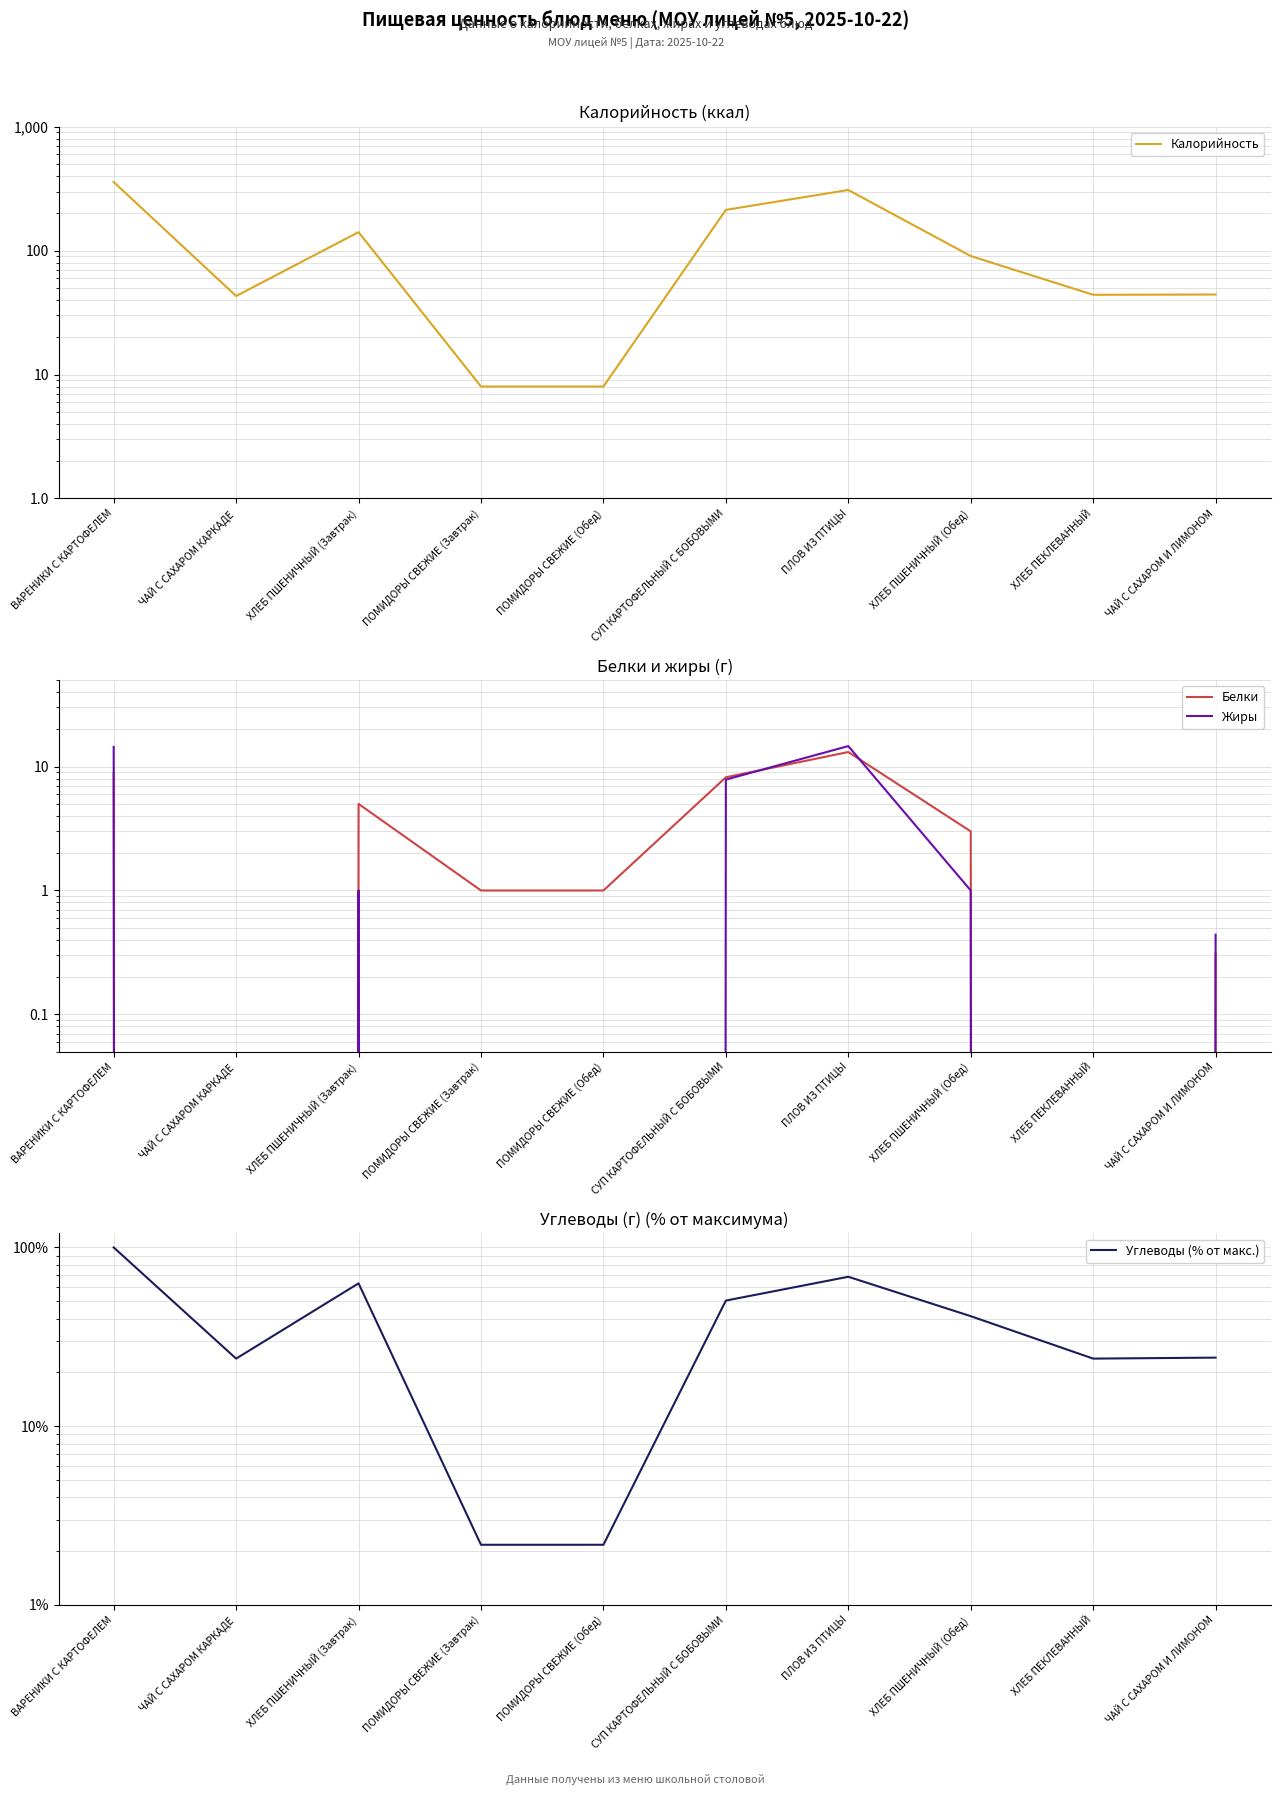

Reading left to right, list all the values displayed in this chart.

Калорийность: ВАРЕНИКИ С КАРТОФЕЛЕМ=357.9	ЧАЙ С САХАРОМ КАРКАДЕ=43.0	ХЛЕБ ПШЕНИЧНЫЙ (Завтрак)=141.0	ПОМИДОРЫ СВЕЖИЕ (Завтрак)=8.0	ПОМИДОРЫ СВЕЖИЕ (Обед)=8.0	СУП КАРТОФЕЛЬНЫЙ С БОБОВЫМИ=213.2	ПЛОВ ИЗ ПТИЦЫ=308.5	ХЛЕБ ПШЕНИЧНЫЙ (Обед)=90.4	ХЛЕБ ПЕКЛЕВАННЫЙ=44.0	ЧАЙ С САХАРОМ И ЛИМОНОМ=44.2
Белки: ВАРЕНИКИ С КАРТОФЕЛЕМ=8.9	ЧАЙ С САХАРОМ КАРКАДЕ=0.0	ХЛЕБ ПШЕНИЧНЫЙ (Завтрак)=5.0	ПОМИДОРЫ СВЕЖИЕ (Завтрак)=1.0	ПОМИДОРЫ СВЕЖИЕ (Обед)=1.0	СУП КАРТОФЕЛЬНЫЙ С БОБОВЫМИ=8.2	ПЛОВ ИЗ ПТИЦЫ=13.1	ХЛЕБ ПШЕНИЧНЫЙ (Обед)=3.0	ХЛЕБ ПЕКЛЕВАННЫЙ=0.0	ЧАЙ С САХАРОМ И ЛИМОНОМ=0.3
Жиры: ВАРЕНИКИ С КАРТОФЕЛЕМ=14.4	ЧАЙ С САХАРОМ КАРКАДЕ=0.0	ХЛЕБ ПШЕНИЧНЫЙ (Завтрак)=1.0	ПОМИДОРЫ СВЕЖИЕ (Завтрак)=0.0	ПОМИДОРЫ СВЕЖИЕ (Обед)=0.0	СУП КАРТОФЕЛЬНЫЙ С БОБОВЫМИ=7.8	ПЛОВ ИЗ ПТИЦЫ=14.6	ХЛЕБ ПШЕНИЧНЫЙ (Обед)=1.0	ХЛЕБ ПЕКЛЕВАННЫЙ=0.0	ЧАЙ С САХАРОМ И ЛИМОНОМ=0.4
Углеводы (% от макс.): ВАРЕНИКИ С КАРТОФЕЛЕМ=100.0	ЧАЙ С САХАРОМ КАРКАДЕ=23.9	ХЛЕБ ПШЕНИЧНЫЙ (Завтрак)=63.0	ПОМИДОРЫ СВЕЖИЕ (Завтрак)=2.2	ПОМИДОРЫ СВЕЖИЕ (Обед)=2.2	СУП КАРТОФЕЛЬНЫЙ С БОБОВЫМИ=50.4	ПЛОВ ИЗ ПТИЦЫ=68.5	ХЛЕБ ПШЕНИЧНЫЙ (Обед)=41.3	ХЛЕБ ПЕКЛЕВАННЫЙ=23.9	ЧАЙ С САХАРОМ И ЛИМОНОМ=24.2